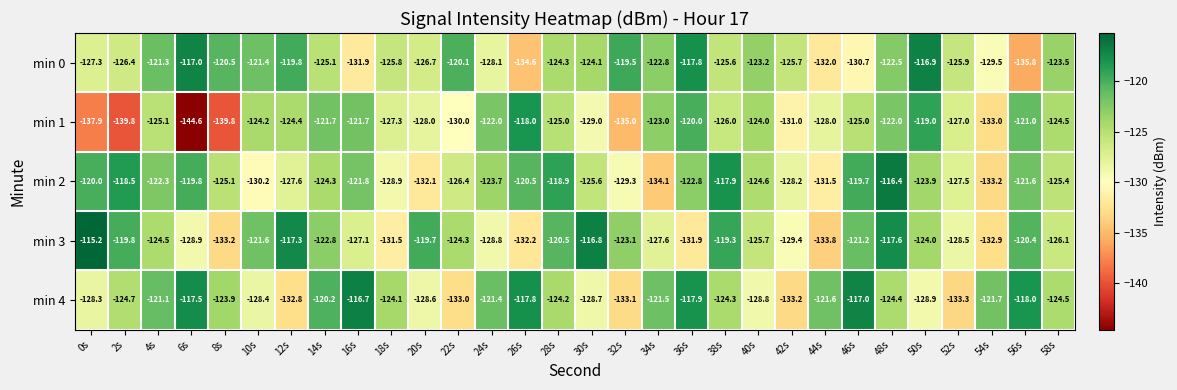

True or false: min 4 has a value of -180.8 at 46s.

False